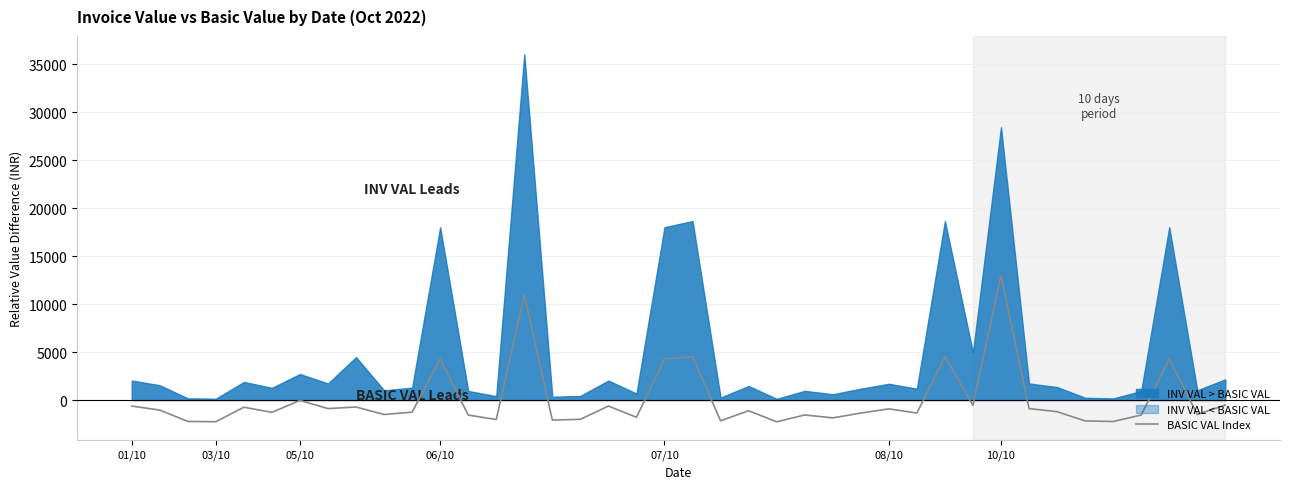

What is the minimum value shown in the chart?

-2268.5